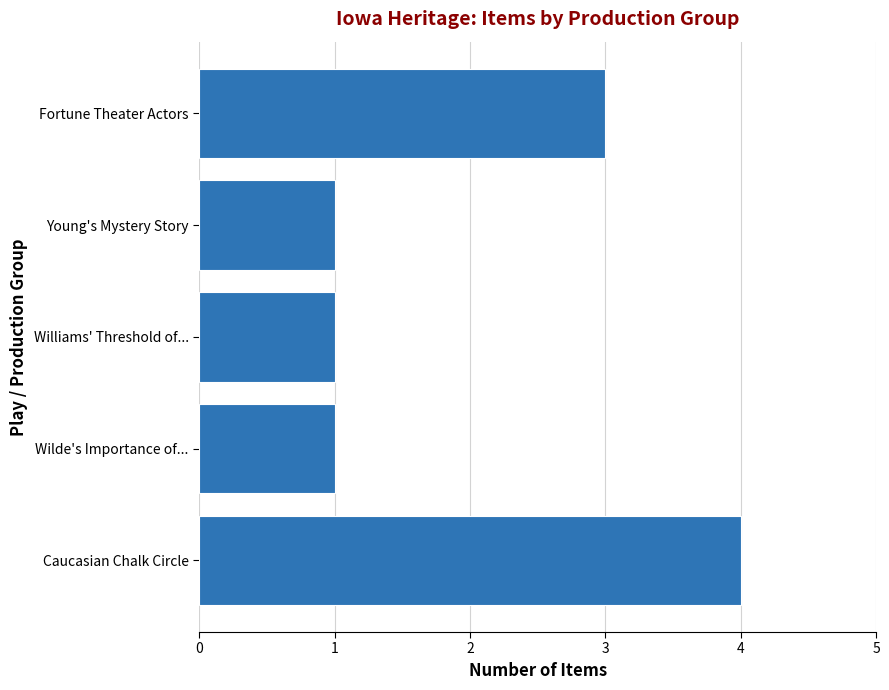

What is the average value?

2